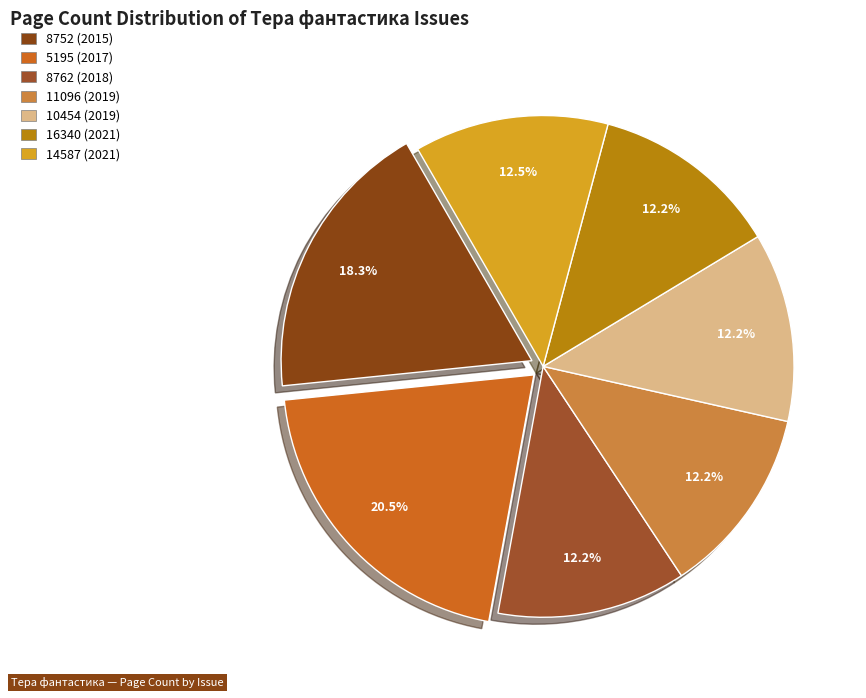

Is there a majority slice in this chart?

No